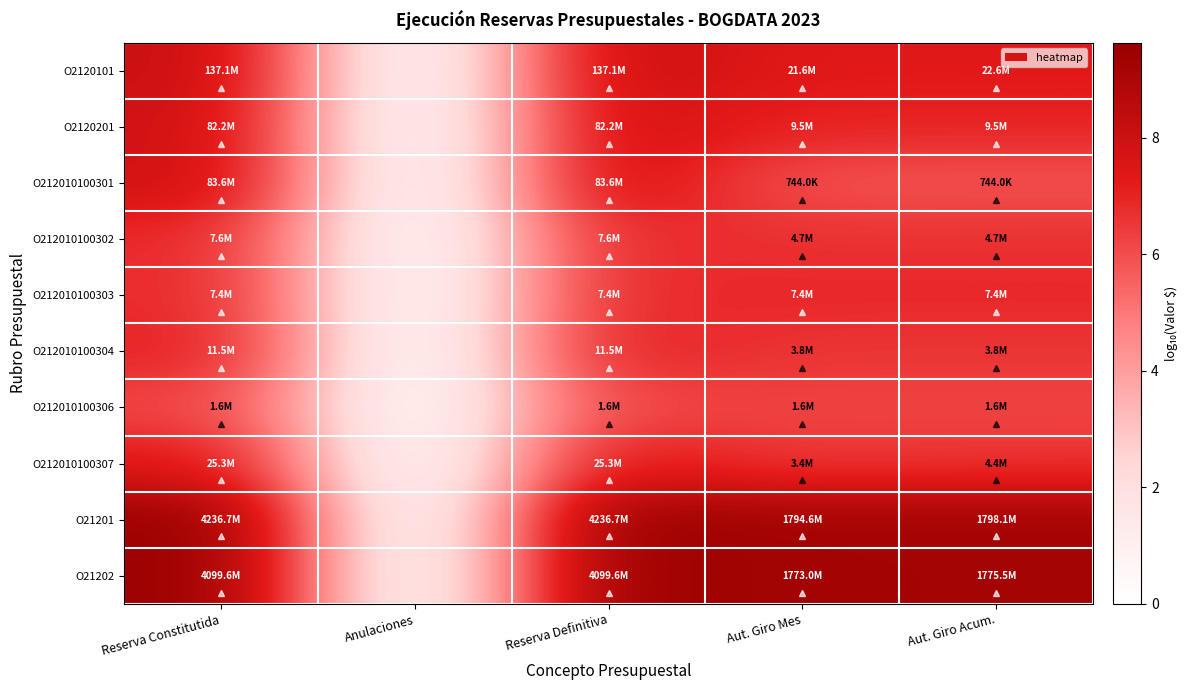

Count the number of categories in the chart.

5